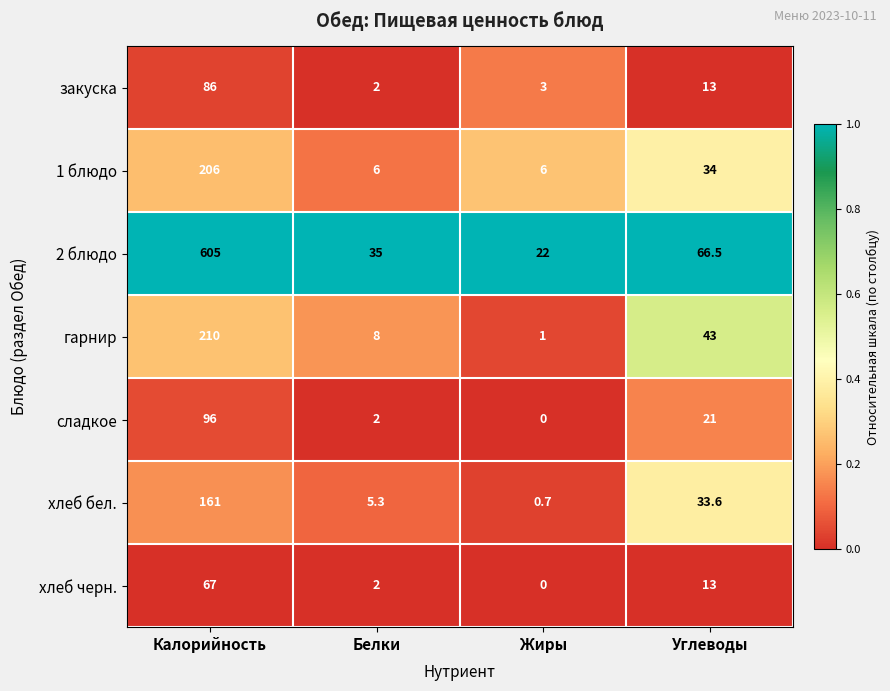

Reading right to left, list all the values displayed in this chart.

закуска: Углеводы=13.0	Жиры=3.0	Белки=2.0	Калорийность=86.0
1 блюдо: Углеводы=34.0	Жиры=6.0	Белки=6.0	Калорийность=206.0
2 блюдо: Углеводы=66.5	Жиры=22.0	Белки=35.0	Калорийность=605.0
гарнир: Углеводы=43.0	Жиры=1.0	Белки=8.0	Калорийность=210.0
сладкое: Углеводы=21.0	Жиры=0.0	Белки=2.0	Калорийность=96.0
хлеб бел.: Углеводы=33.6	Жиры=0.7	Белки=5.3	Калорийность=161.0
хлеб черн.: Углеводы=13.0	Жиры=0.0	Белки=2.0	Калорийность=67.0